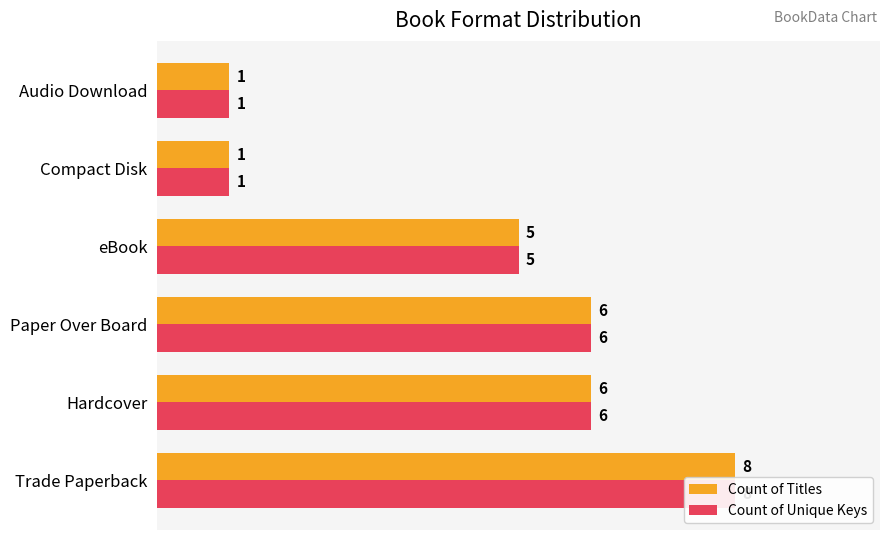

The Count of Titles series shows 12 at 0. True or false?

False